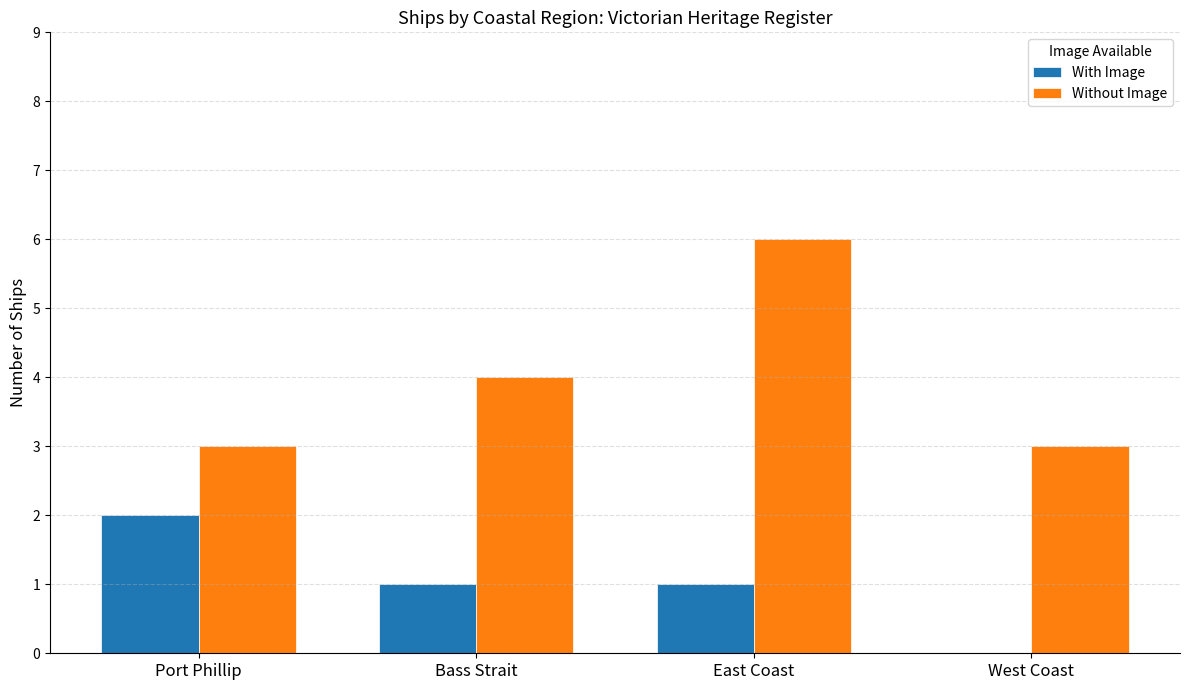

What is the sum of the Without Image values at East Coast and West Coast?

9